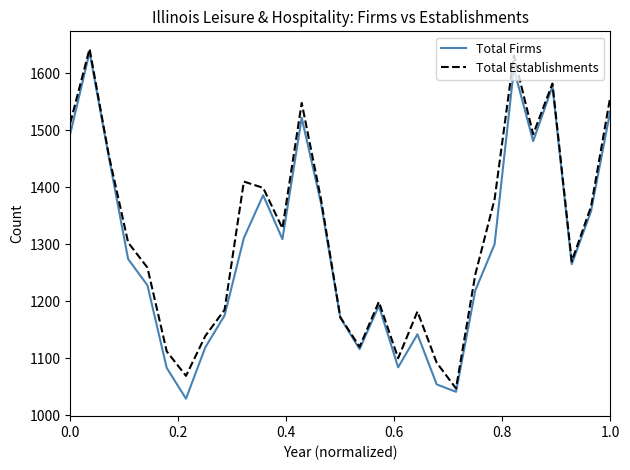

What is the maximum value for Total Establishments?

1643